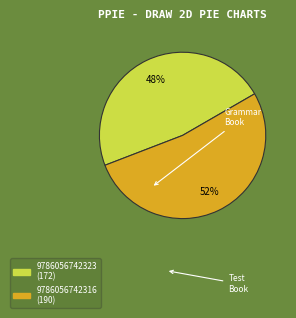

Does any single category account for the majority?

Yes